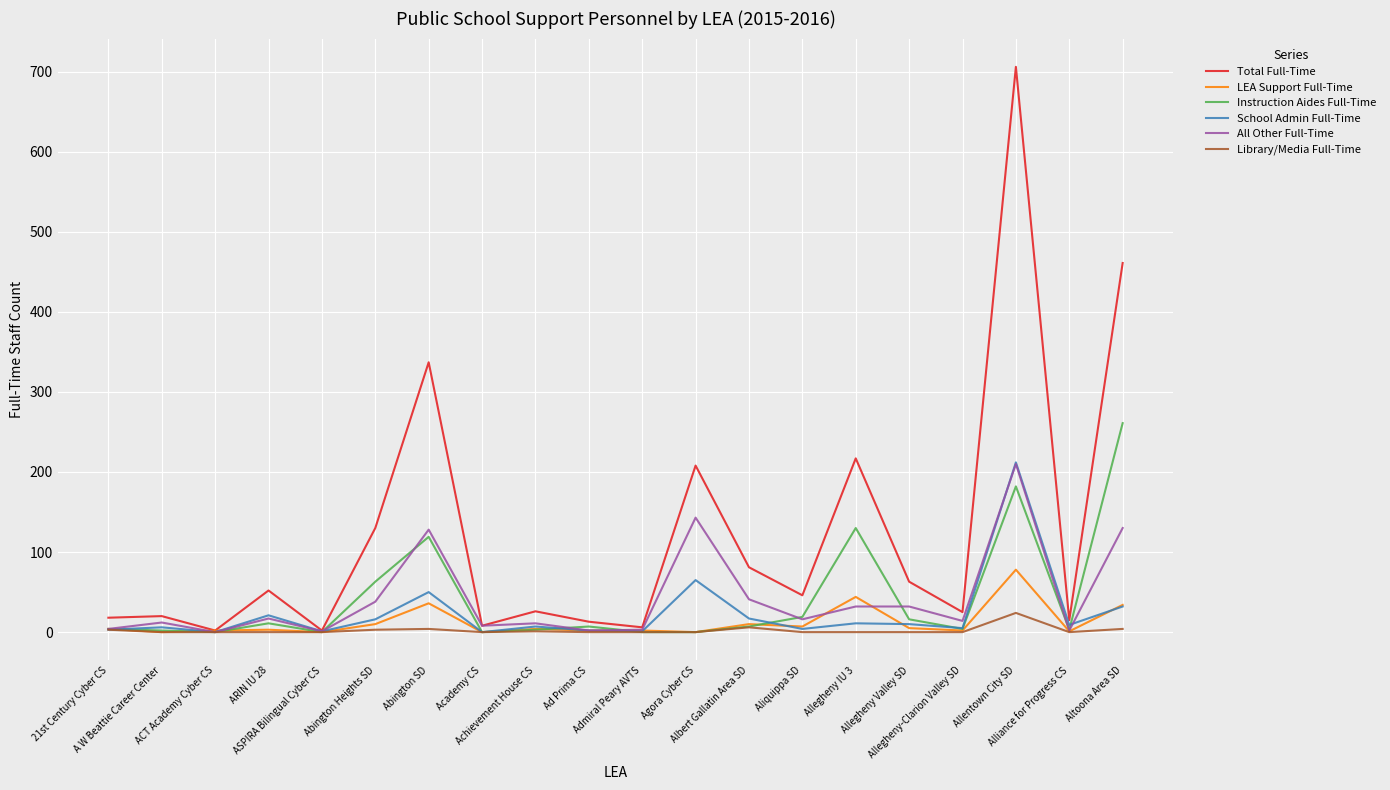

What is the highest value of the Instruction Aides Full-Time series?

261